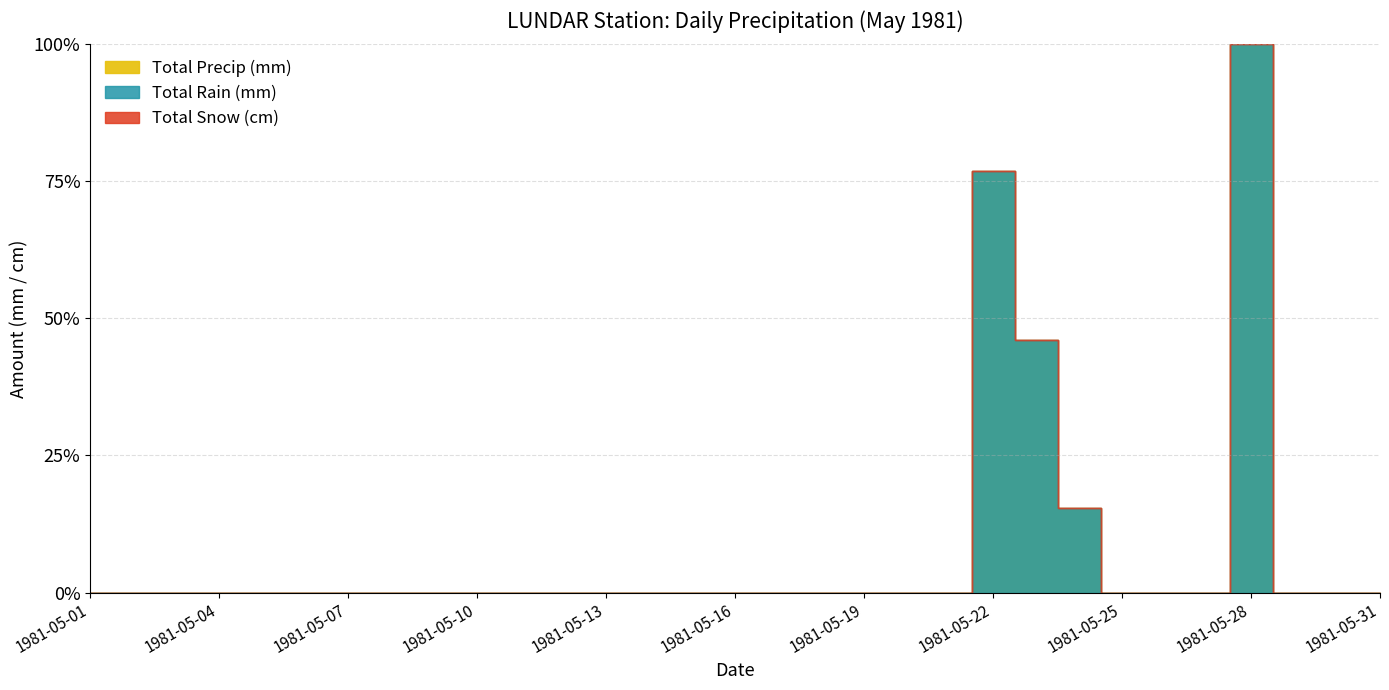

True or false: Total Snow (cm) and Total Rain (mm) cross at least once.

False